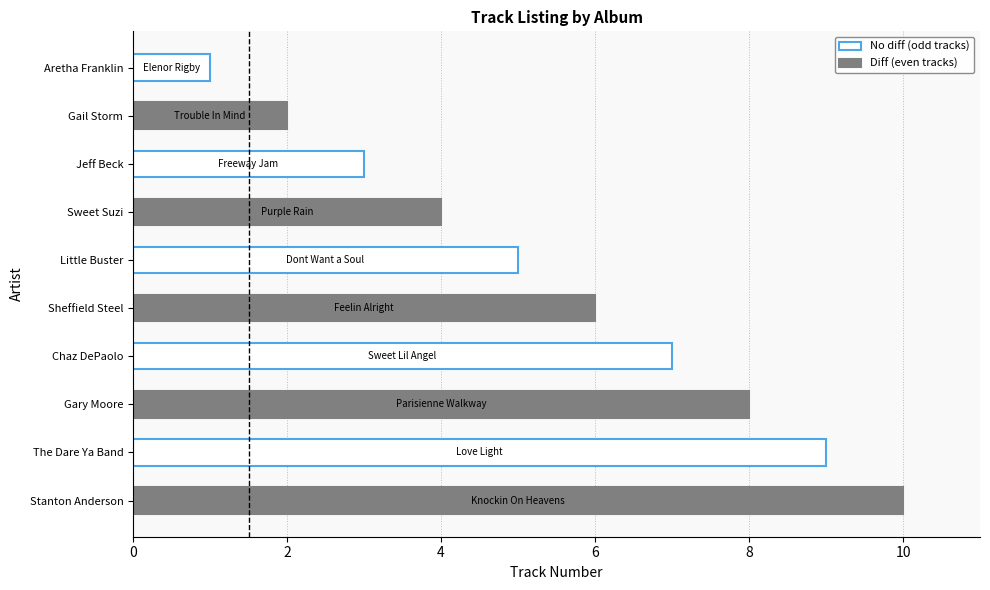

What is the approximate value at Stanton Anderson?

10